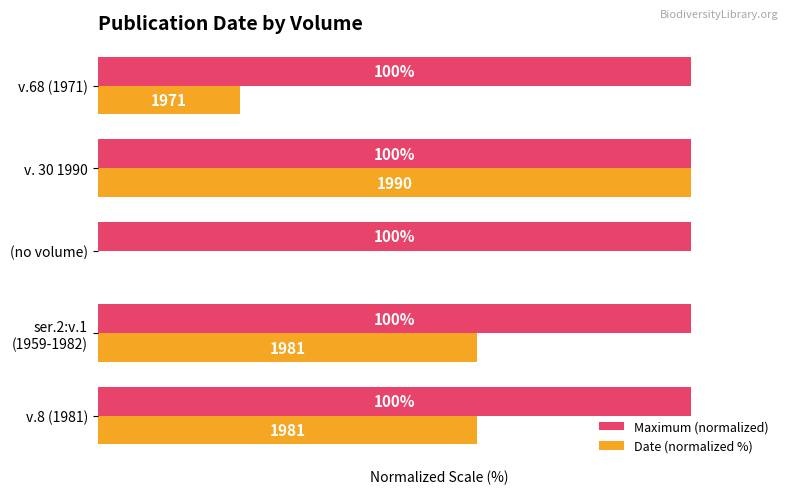

Which series has the largest total across all categories?

Maximum (normalized)